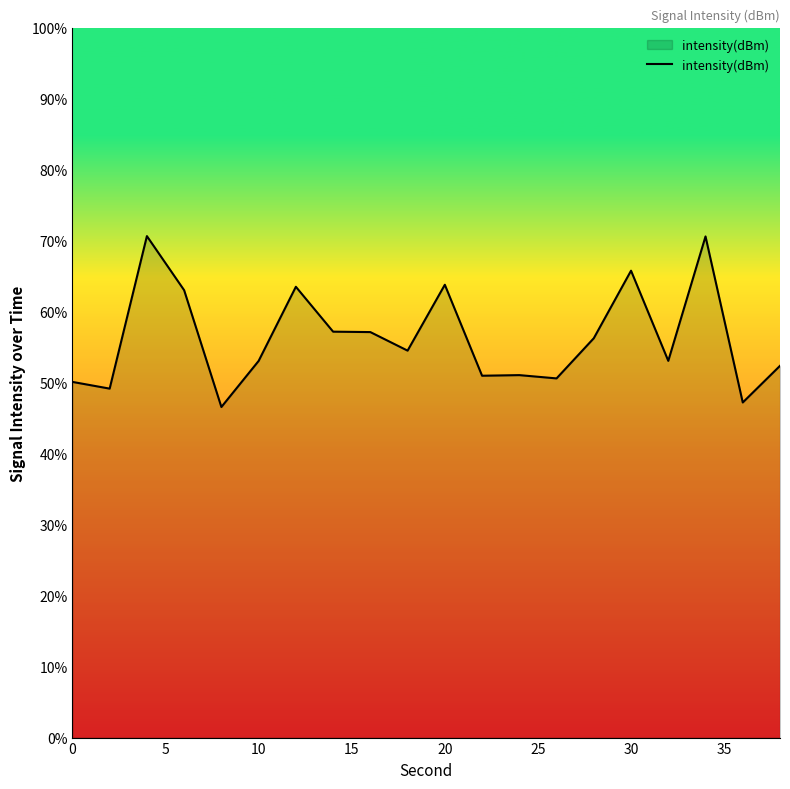

What is the minimum value shown in the chart?

46.6